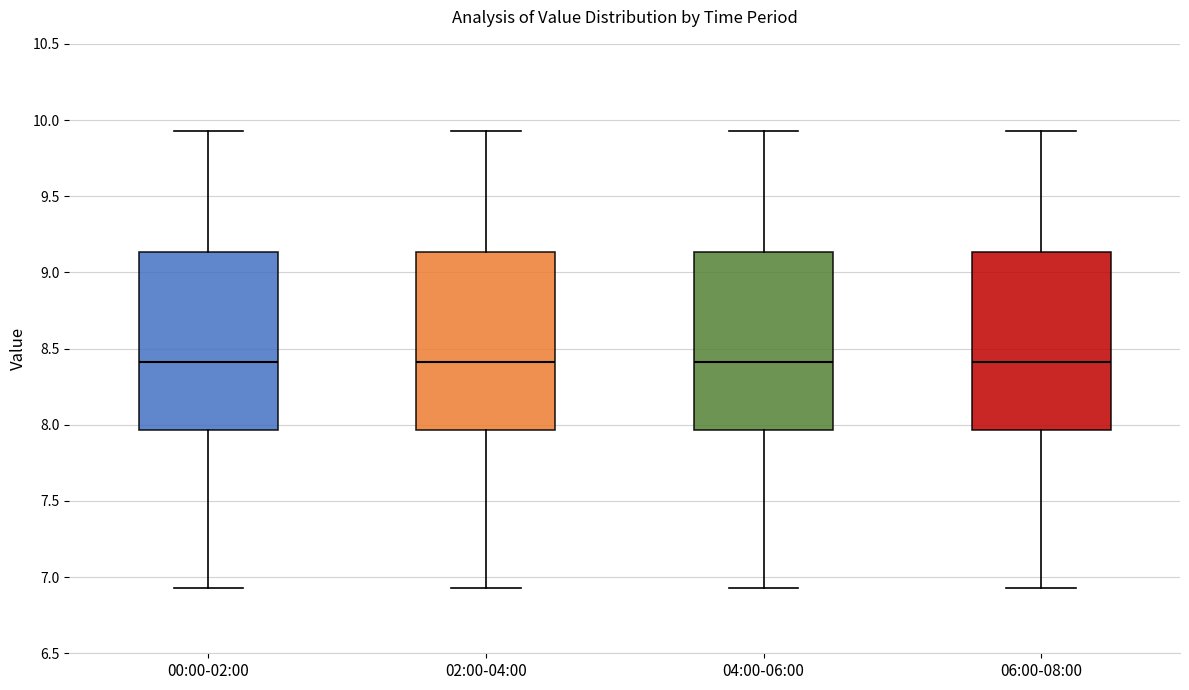

Reading left to right, transcribe this box plot: for each box, give where its median line is, the range the box spans, and where its two whiskers end, as read against the y-axis. The values are not printed on the chart, so give them approximately, as read against the axis.

00:00-02:00: median 8.40, box 7.95 to 9.15, whiskers 6.95 to 9.95
02:00-04:00: median 8.40, box 7.95 to 9.15, whiskers 6.95 to 9.95
04:00-06:00: median 8.40, box 7.95 to 9.15, whiskers 6.95 to 9.95
06:00-08:00: median 8.40, box 7.95 to 9.15, whiskers 6.95 to 9.95